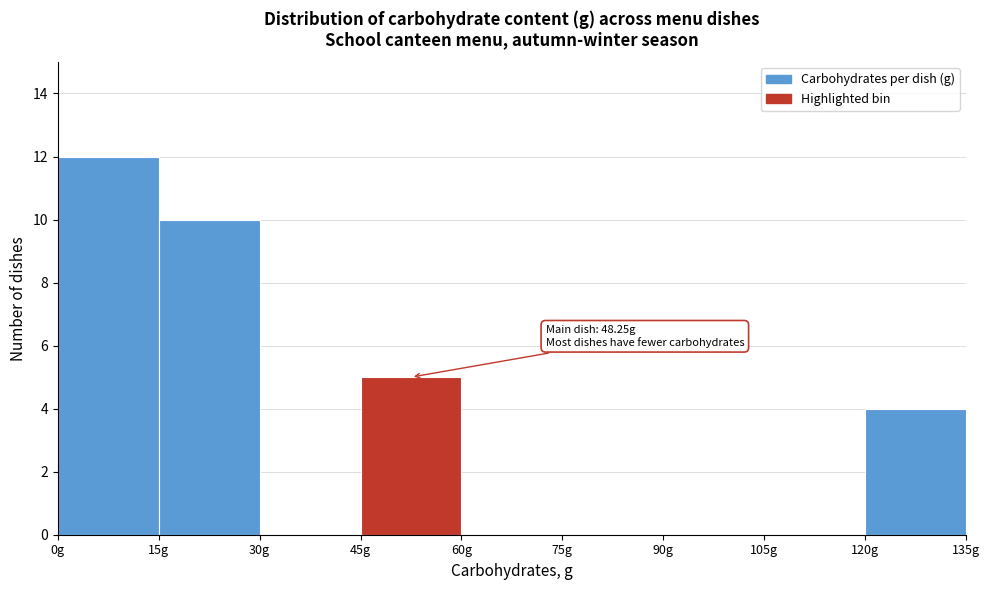

Over which range of the x-axis is the bar tallest?

0 to 15